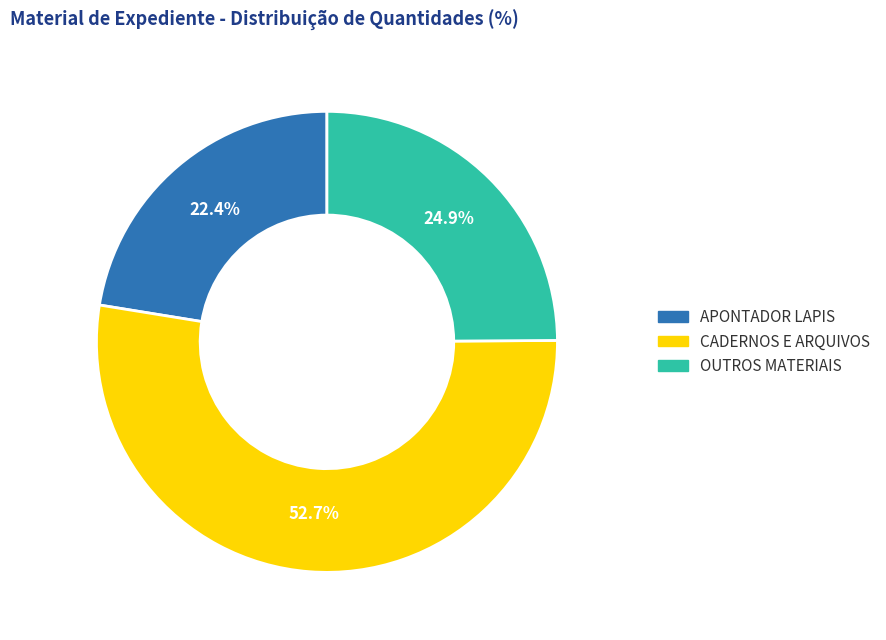

Count the number of slices in the pie.

3